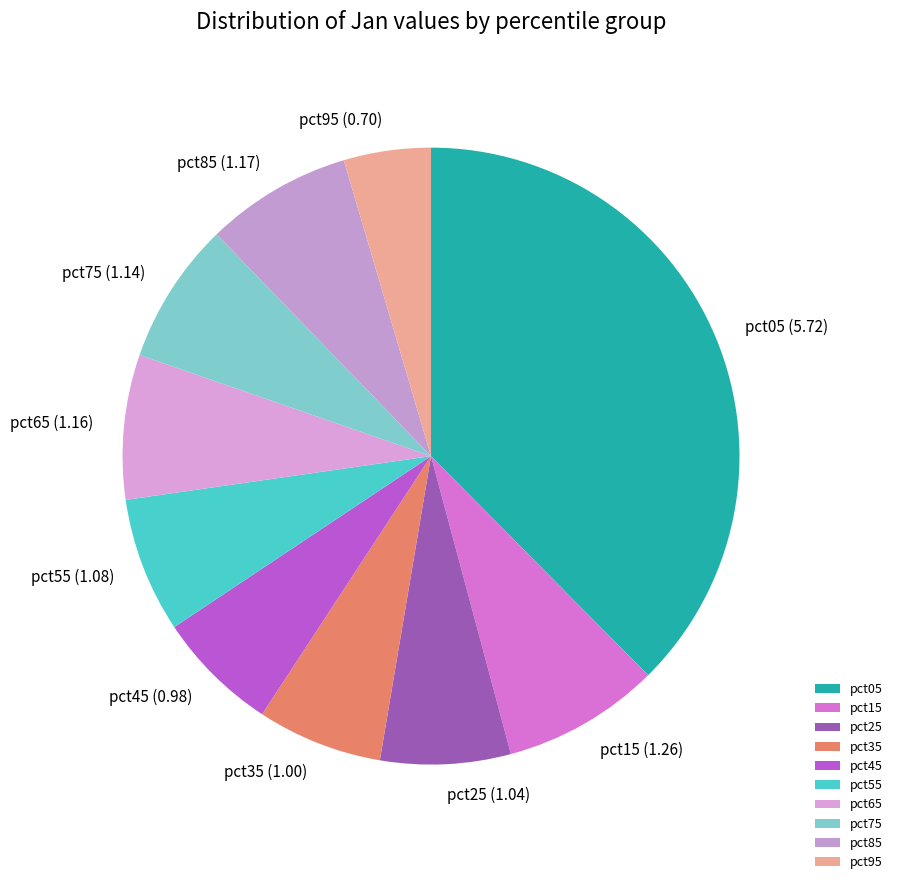

What is the largest slice in the pie chart?

pct05